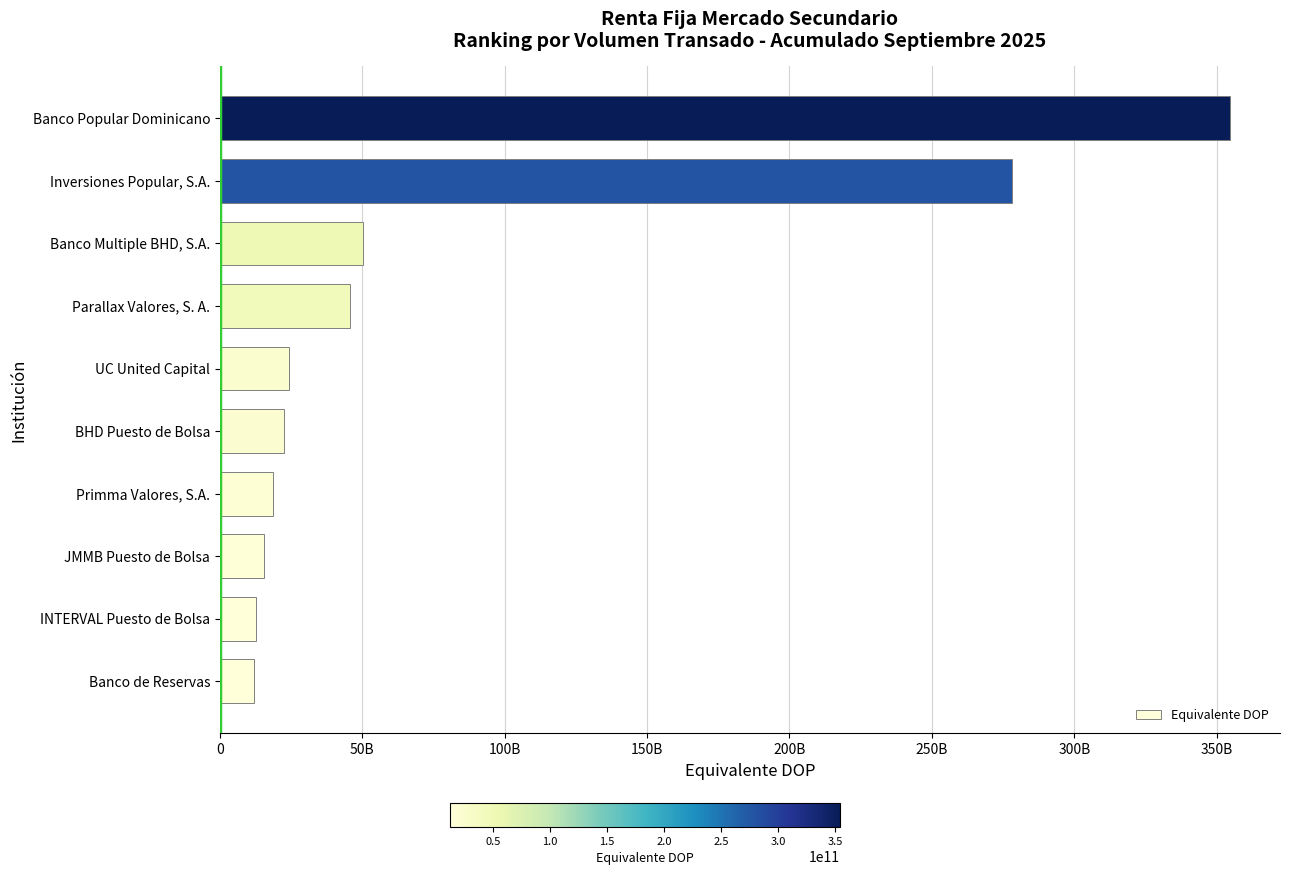

What is the difference between the maximum and second lowest values?

341676866463.8